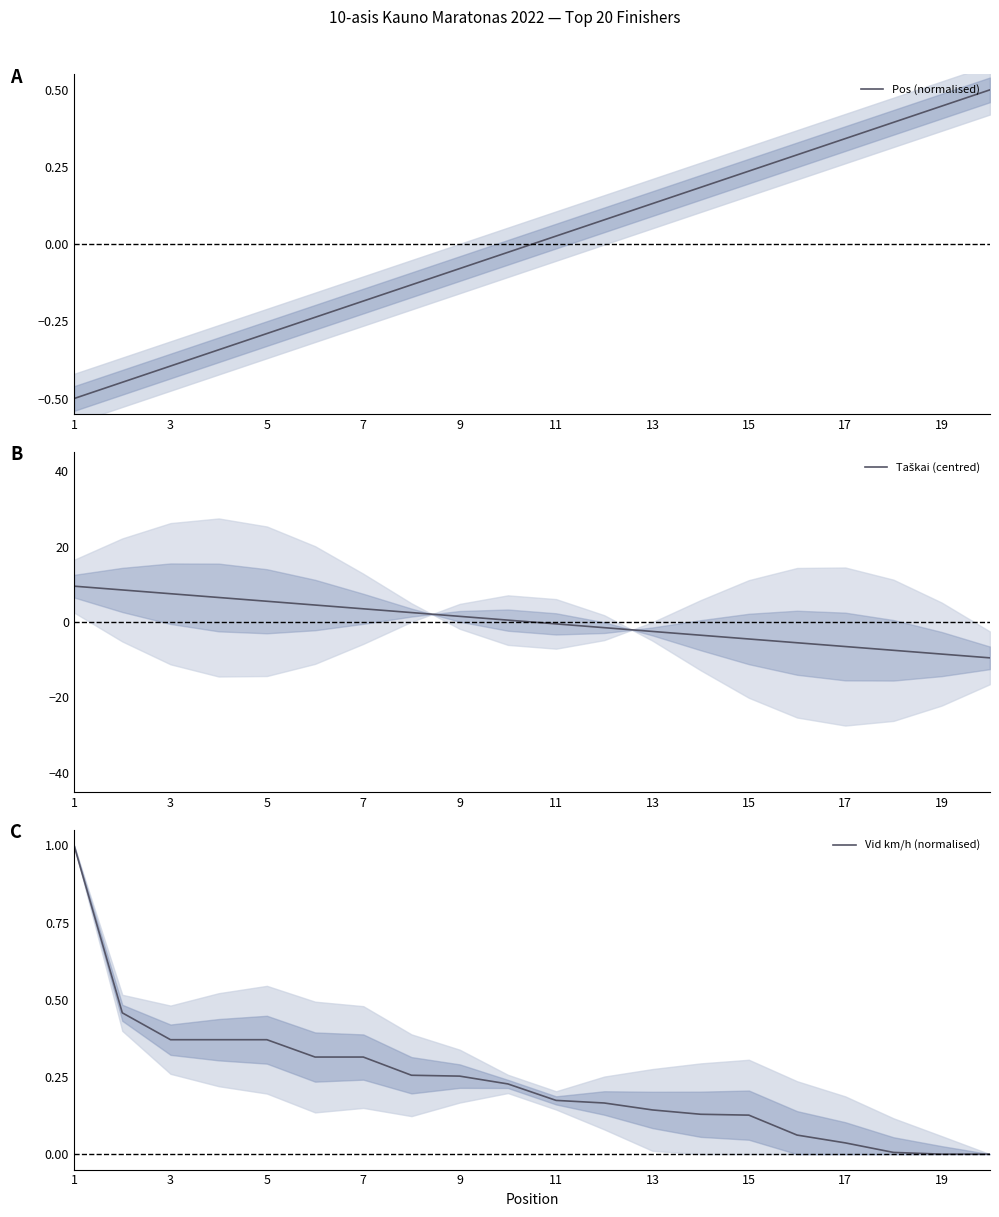

How many lines are shown in the chart?

3